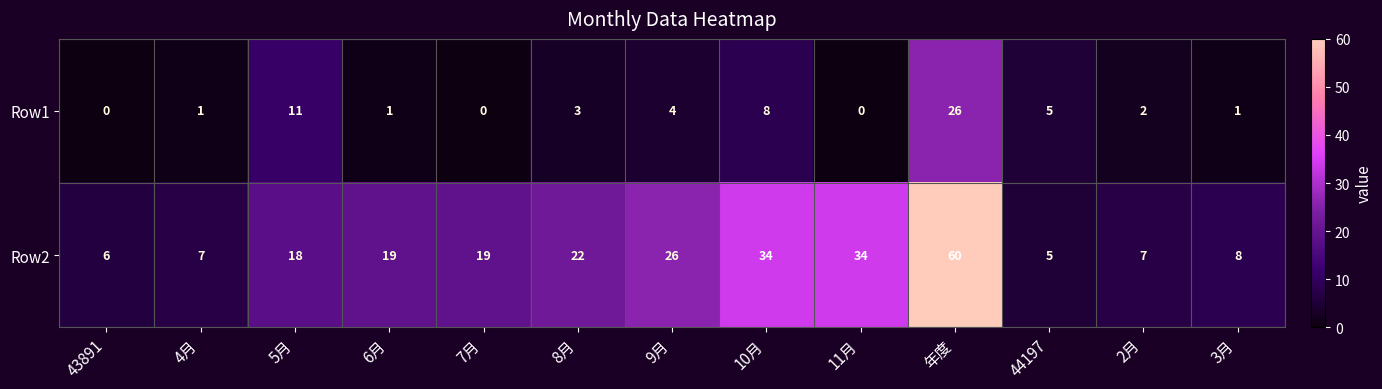

The Row2 series shows 16 at 年度. True or false?

False